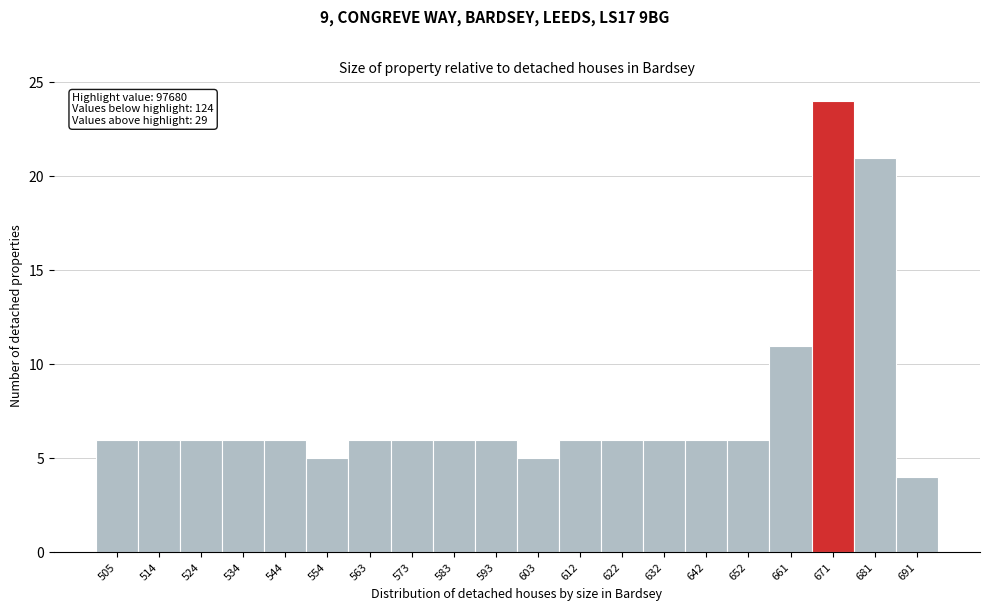

Reading left to right, list all the values displayed in this chart.

505=6	514=6	524=6	534=6	544=6	554=5	563=6	573=6	583=6	593=6	603=5	612=6	622=6	632=6	642=6	652=6	661=11	671=24	681=21	691=4